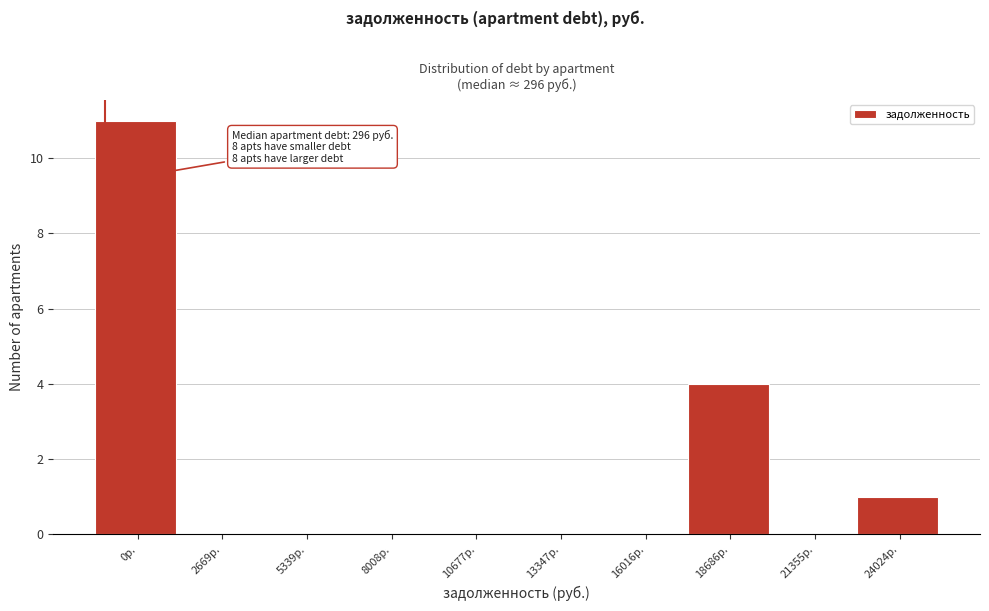

Reading left to right, transcribe all the data shown in this chart.

0р.=11	2669р.=0	5339р.=0	8008р.=0	10677р.=0	13347р.=0	16016р.=0	18686р.=4	21355р.=0	24024р.=1